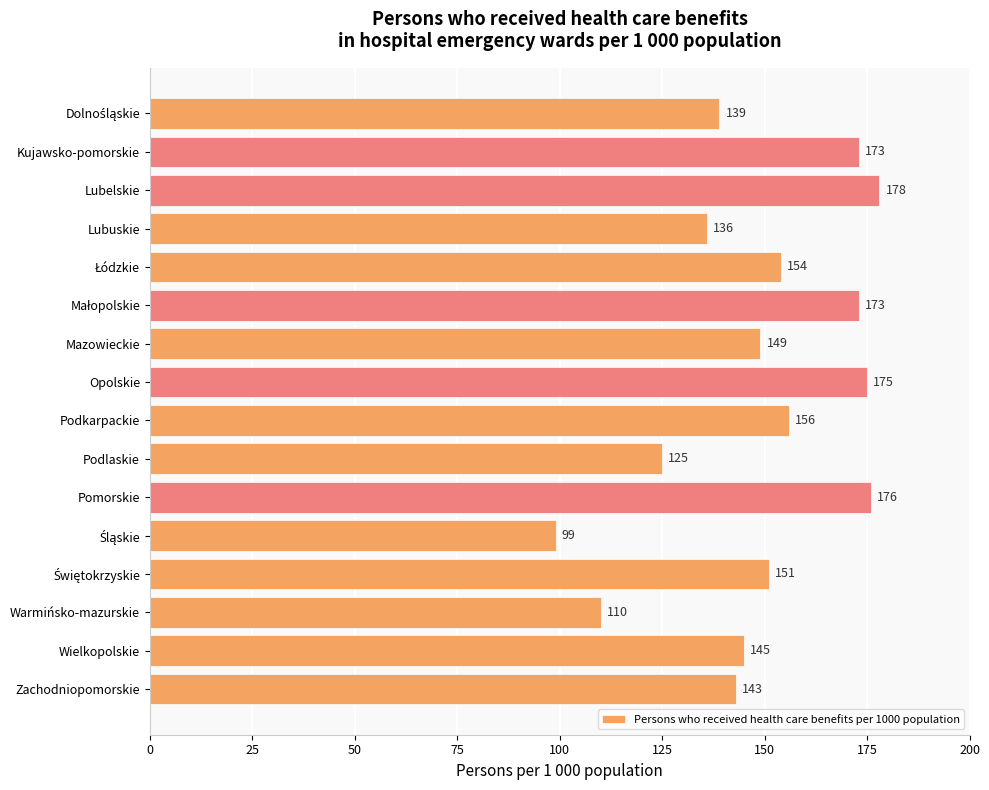

What is the smallest value displayed?

99